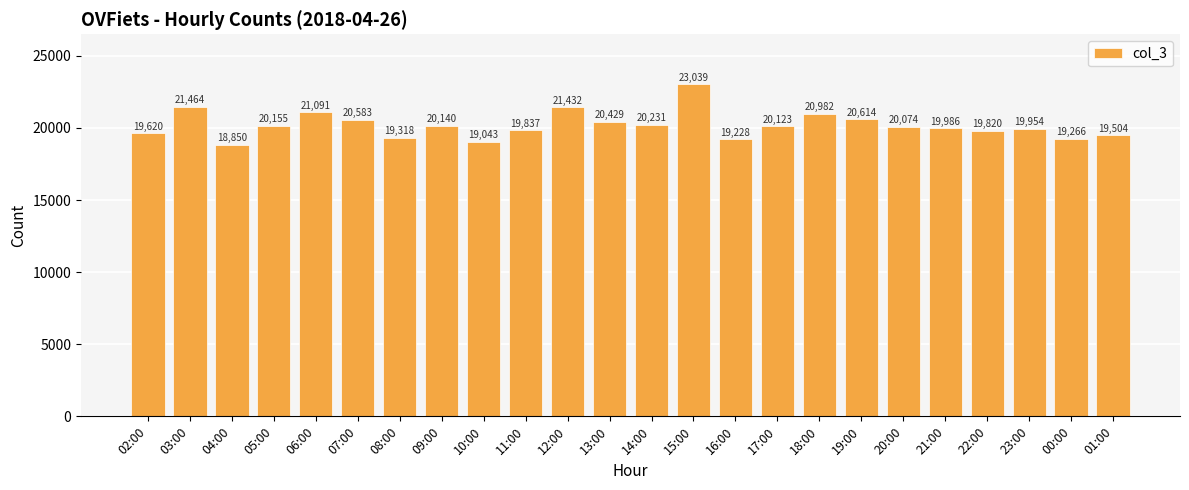

How many values are below 20123?

12